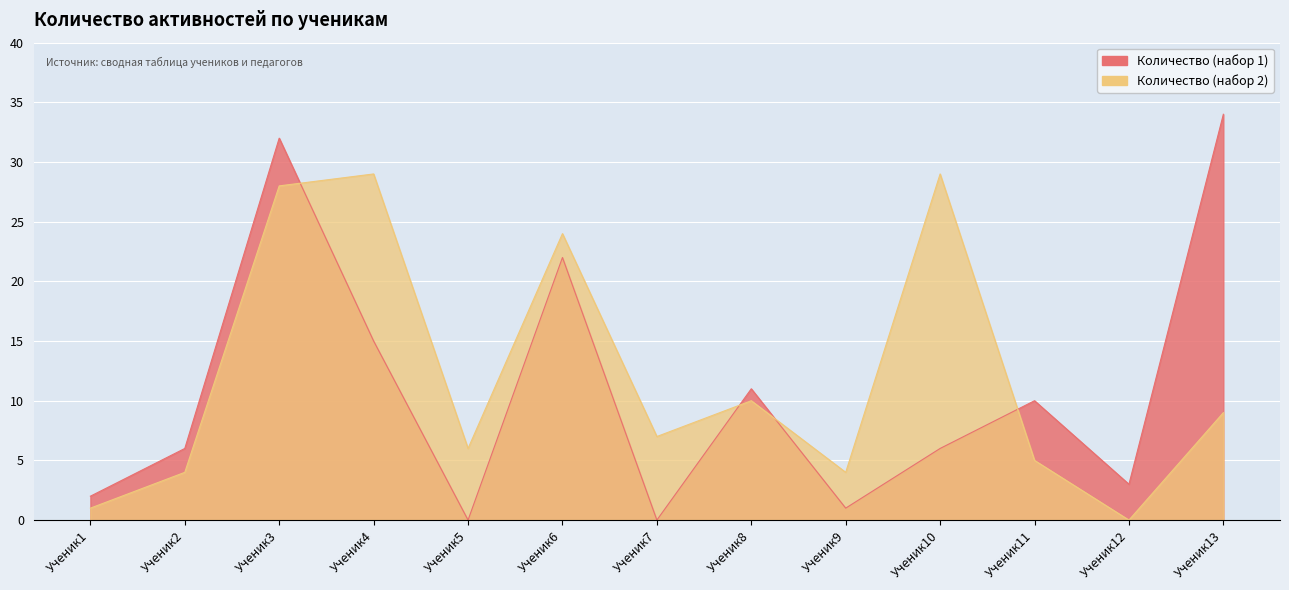

What is the difference between the second highest and second lowest values in the Количество (набор 2) series?

28